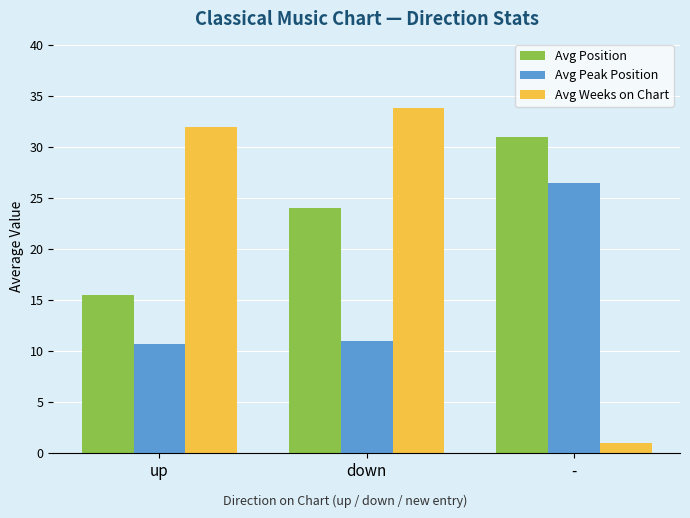

Where is Avg Peak Position nearest to the value 18?

down